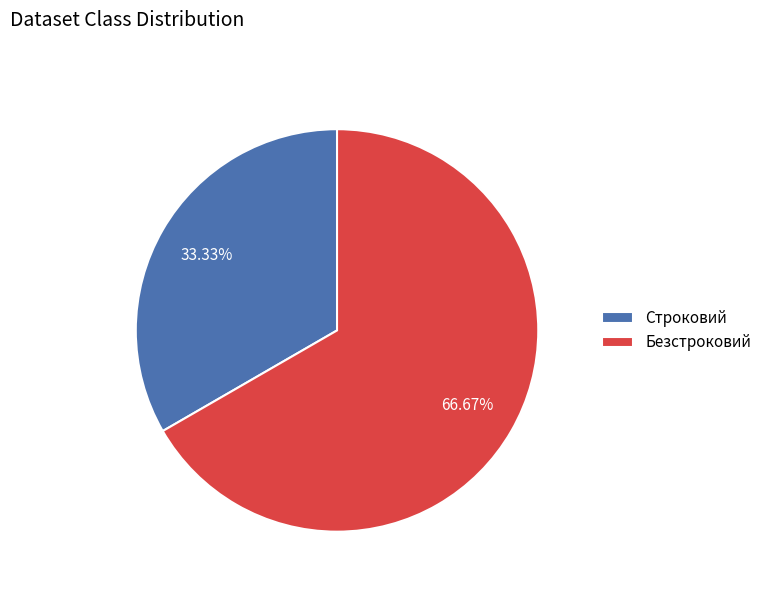

Is there a majority slice in this chart?

Yes